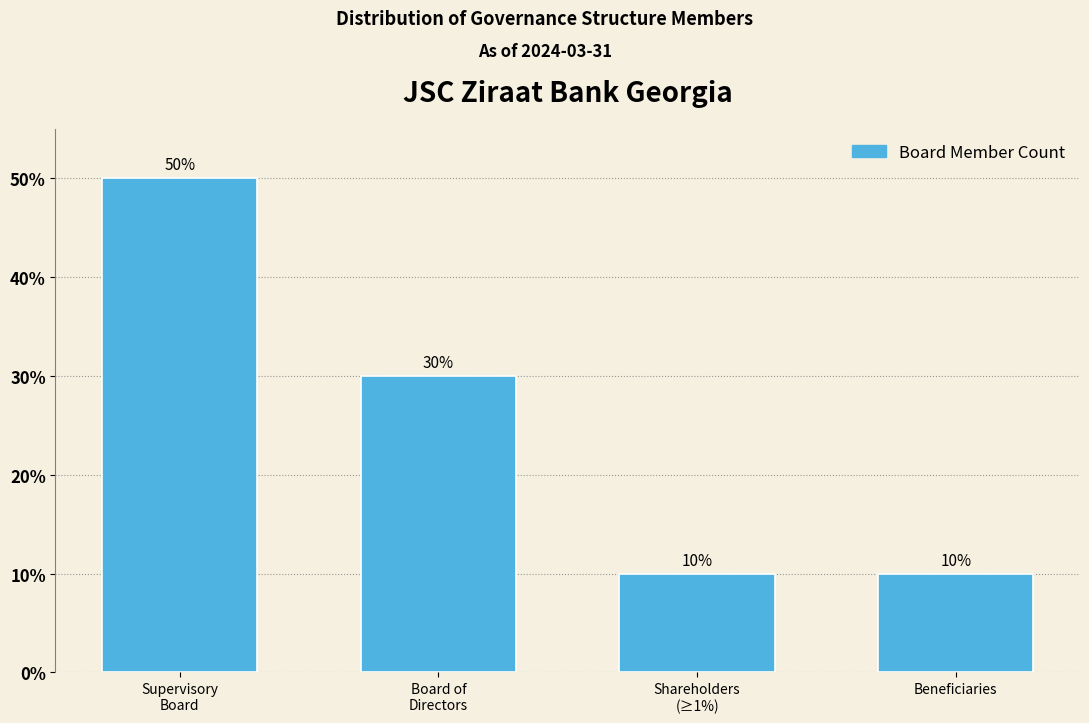

Does the chart contain any negative values?

No